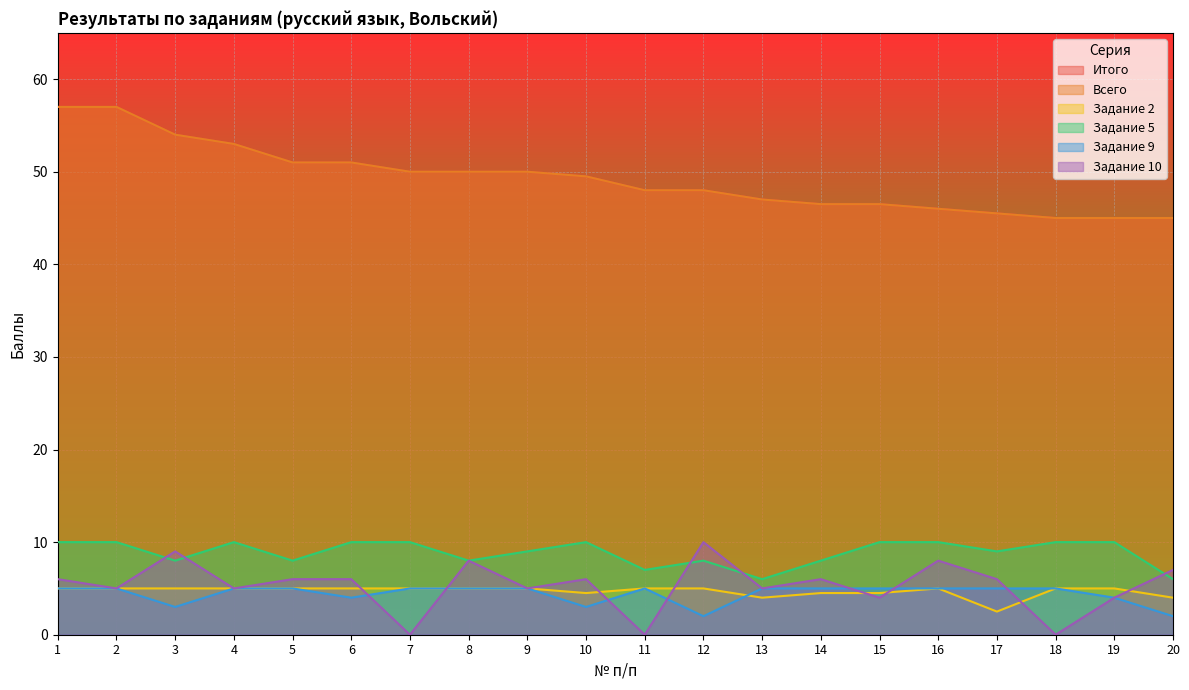

True or false: Задание 5 has more than 0 interior local peaks.

True